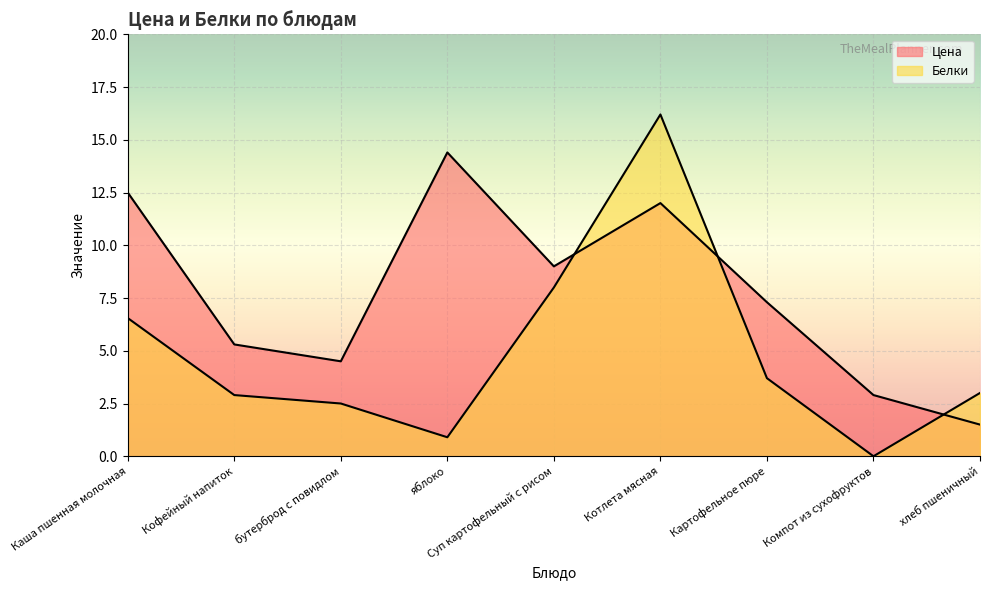

Reading left to right, what are all the values shown in this chart?

Цена: 12.5	5.3	4.5	14.4	9.0	12.0	7.3	2.9	1.5
Белки: 6.5	2.9	2.5	0.9	8.0	16.2	3.7	0.0	3.0